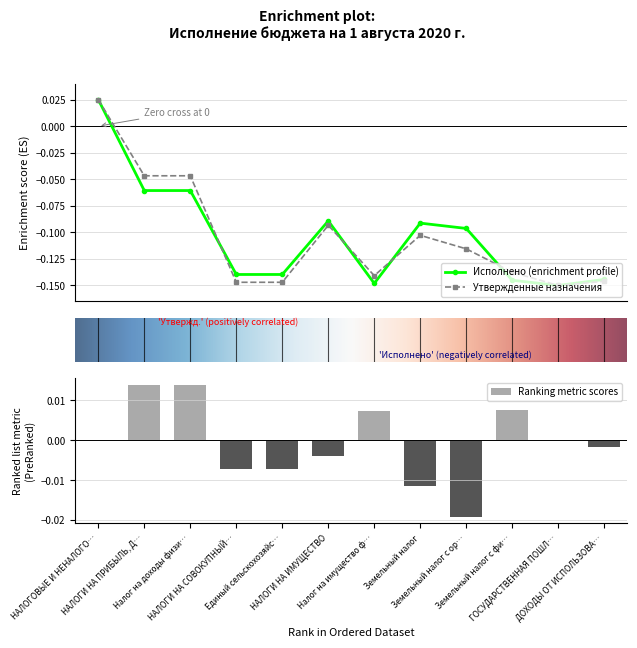

Are the bars grouped side by side (vs. stacked)?

Yes